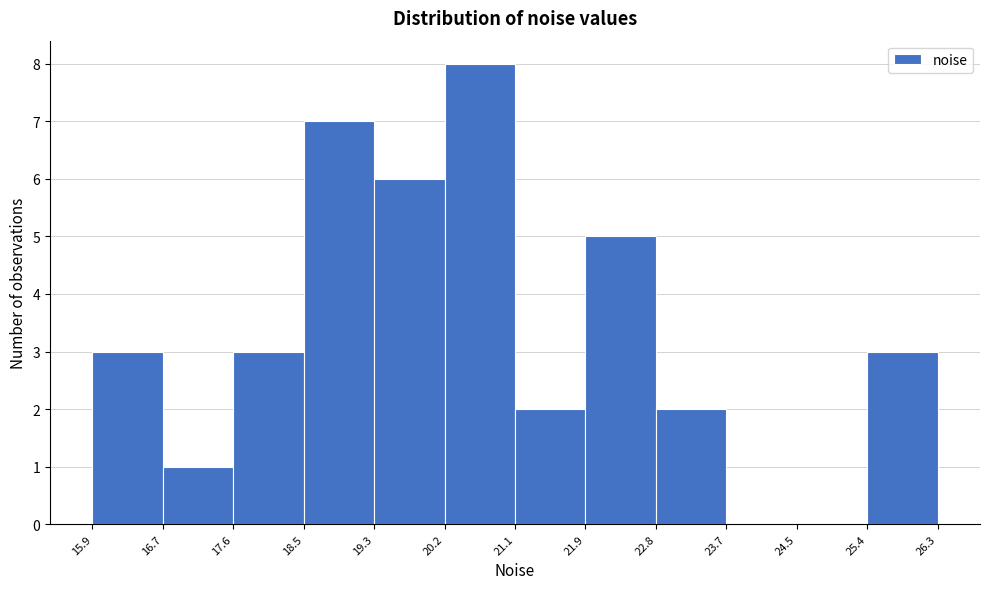

Reading left to right, list every bar in this chart as the range it spans on the x-axis followed by its height. The values are not printed on the chart, so give them approximately, as read against the axis.

15.9 to 16.7: 3
16.7 to 17.6: 1
17.6 to 18.5: 3
18.5 to 19.3: 7
19.3 to 20.2: 6
20.2 to 21.1: 8
21.1 to 21.9: 2
21.9 to 22.8: 5
22.8 to 23.7: 2
23.7 to 24.5: 0
24.5 to 25.4: 0
25.4 to 26.3: 3